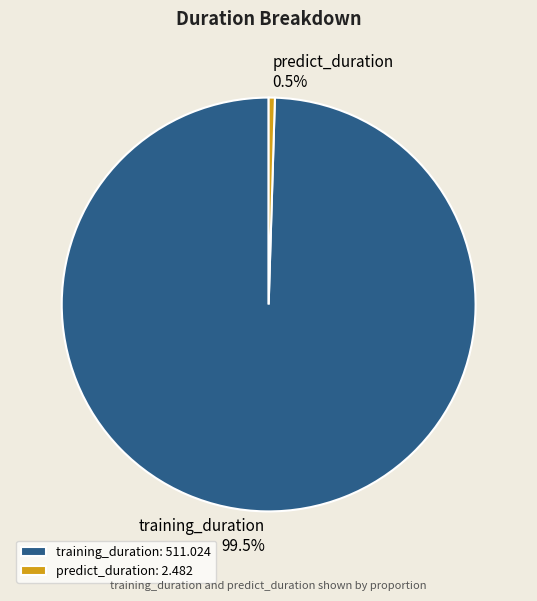

Which slice is the largest?

training_duration